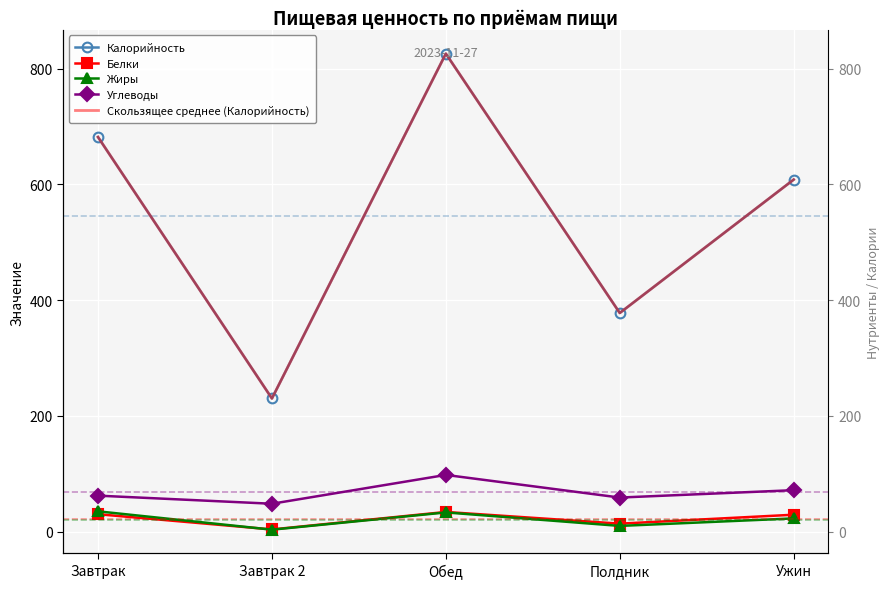

Where is the first local minimum for Калорийность?

Завтрак 2